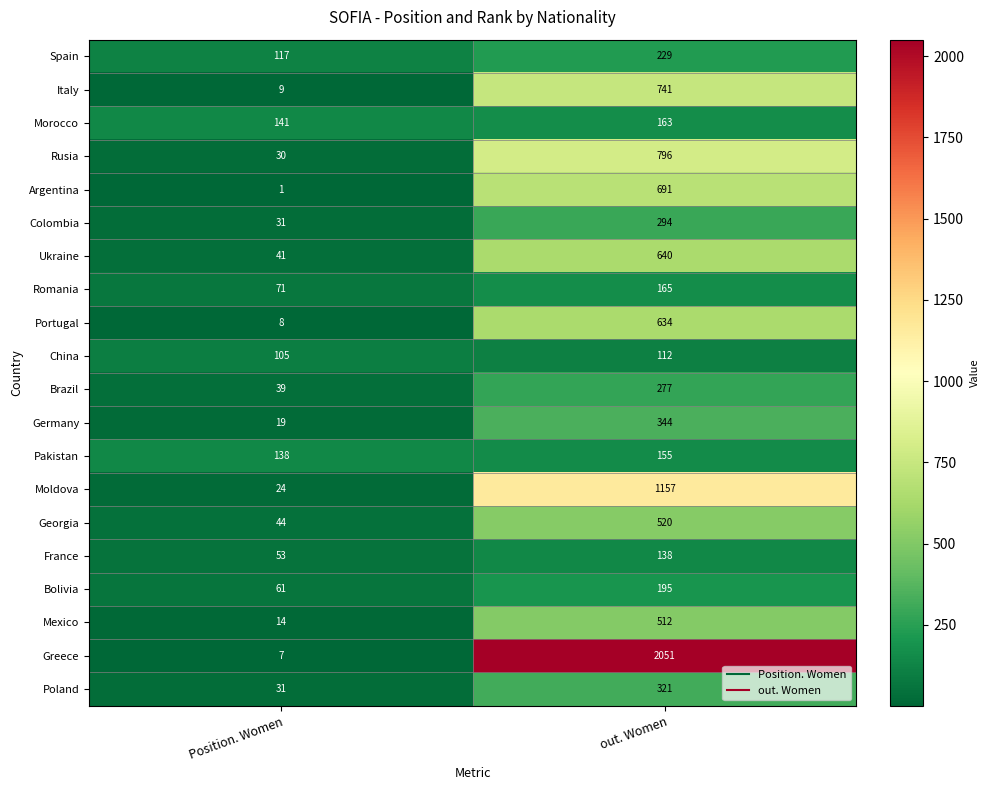

What is the approximate value of Colombia at Position. Women, to the nearest 10?

30